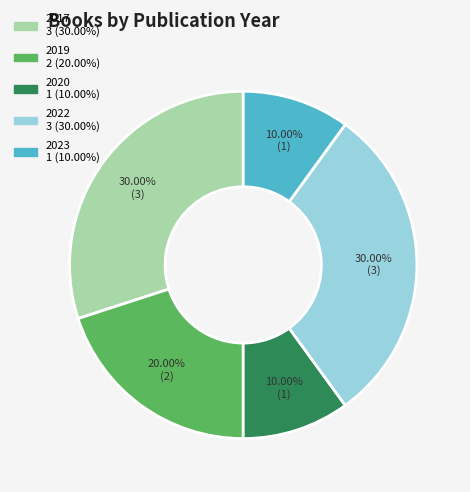

Count the number of slices in the pie.

5